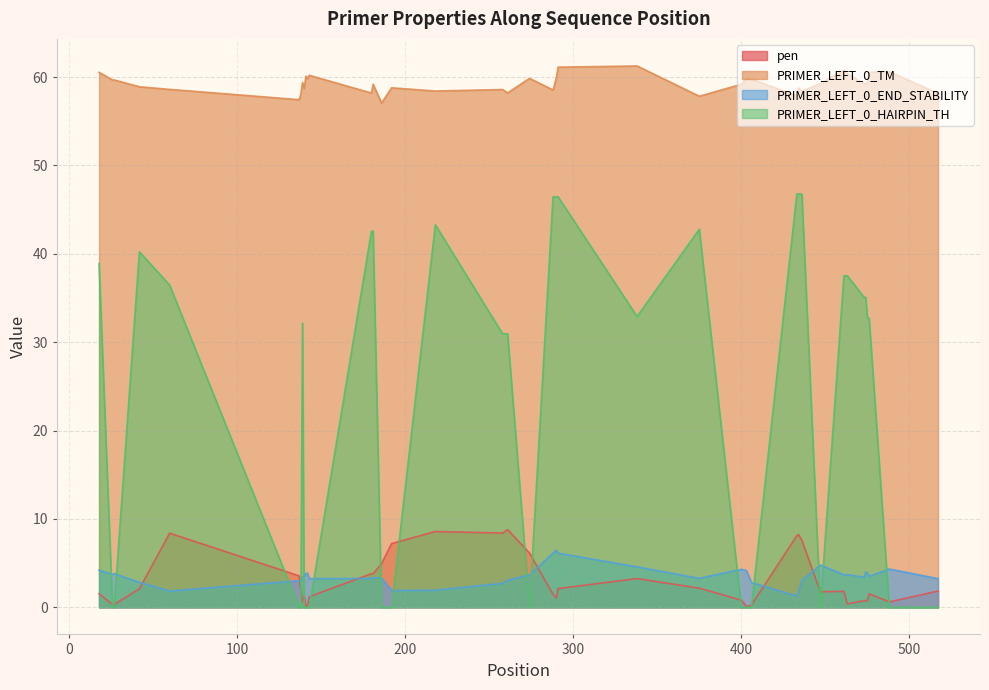

Which series has the largest range (max minus min)?

PRIMER_LEFT_0_HAIRPIN_TH